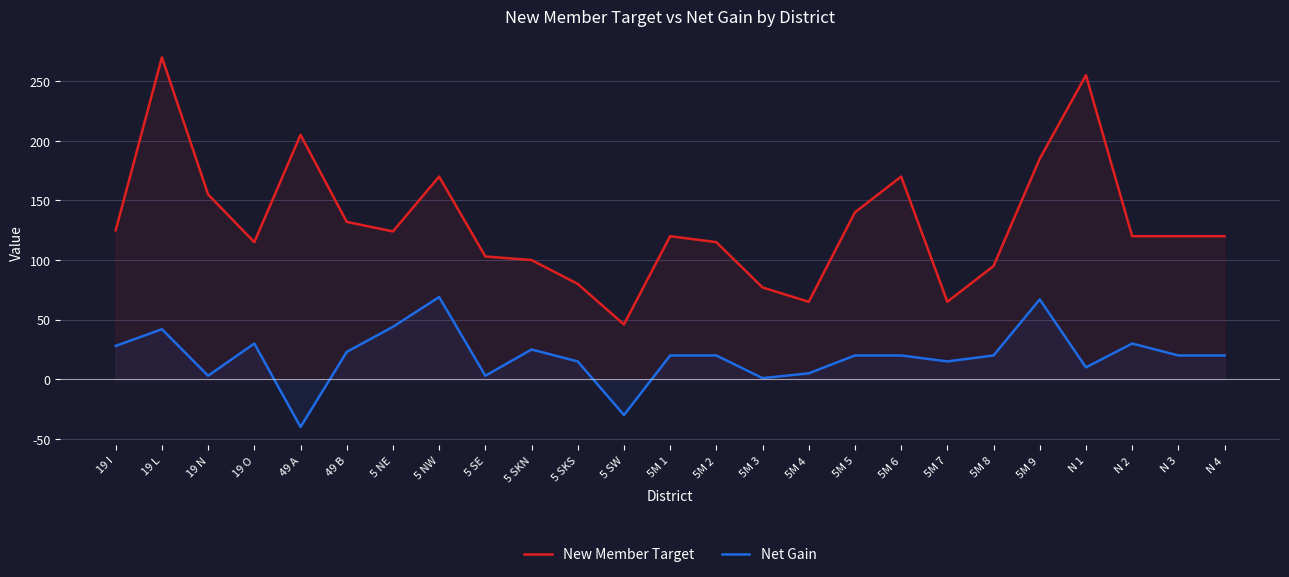

True or false: Net Gain and New Member Target cross at least once.

False